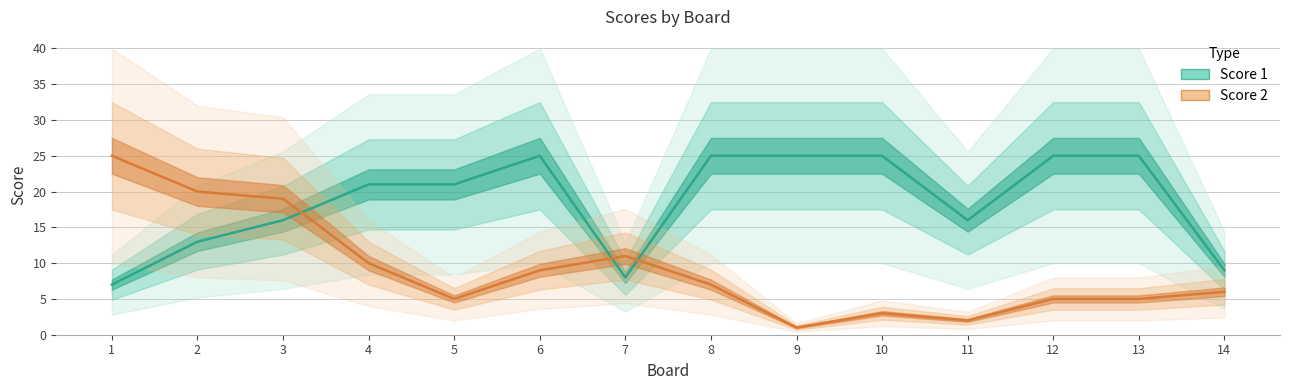

Count the number of data series in this chart.

2